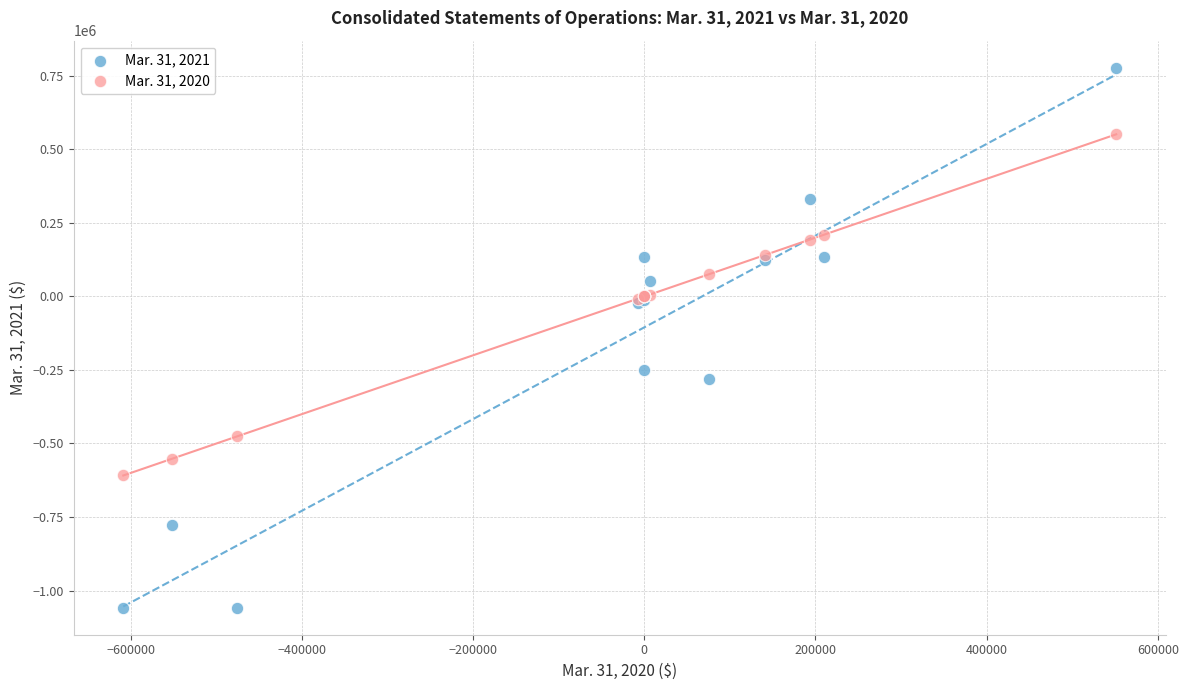

What are all the series names shown in the legend?

Mar. 31, 2021, Mar. 31, 2020